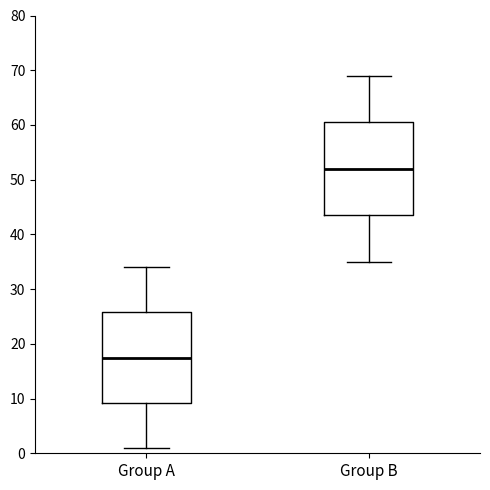

Reading left to right, transcribe this box plot: for each box, give where its median line is, the range the box spans, and where its two whiskers end, as read against the y-axis. The values are not printed on the chart, so give them approximately, as read against the axis.

Group A: median 18, box 9 to 26, whiskers 1 to 34
Group B: median 52, box 44 to 61, whiskers 35 to 69